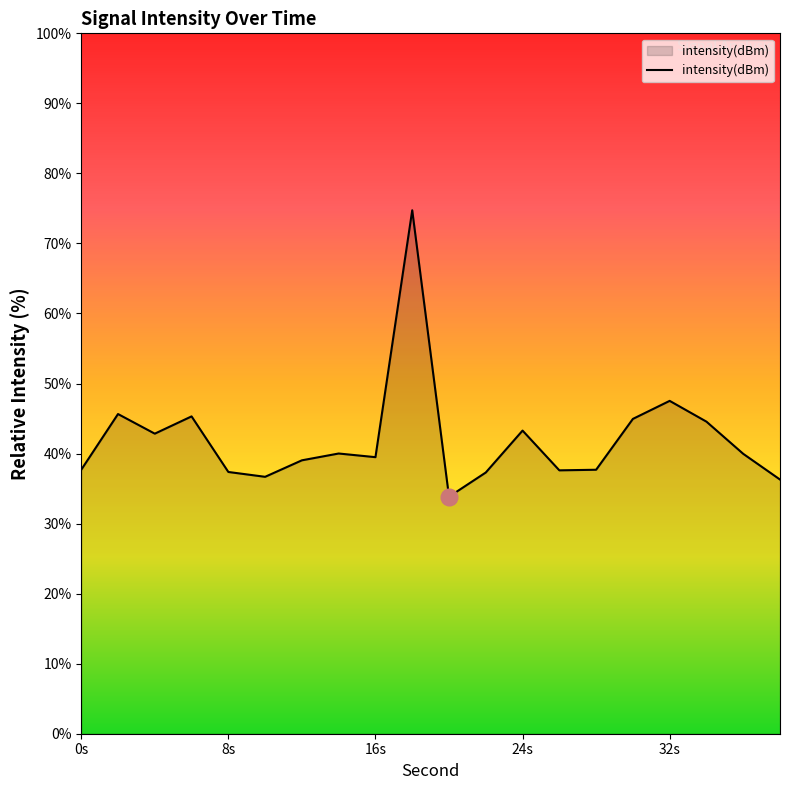

What is the maximum value shown in the chart?

74.7